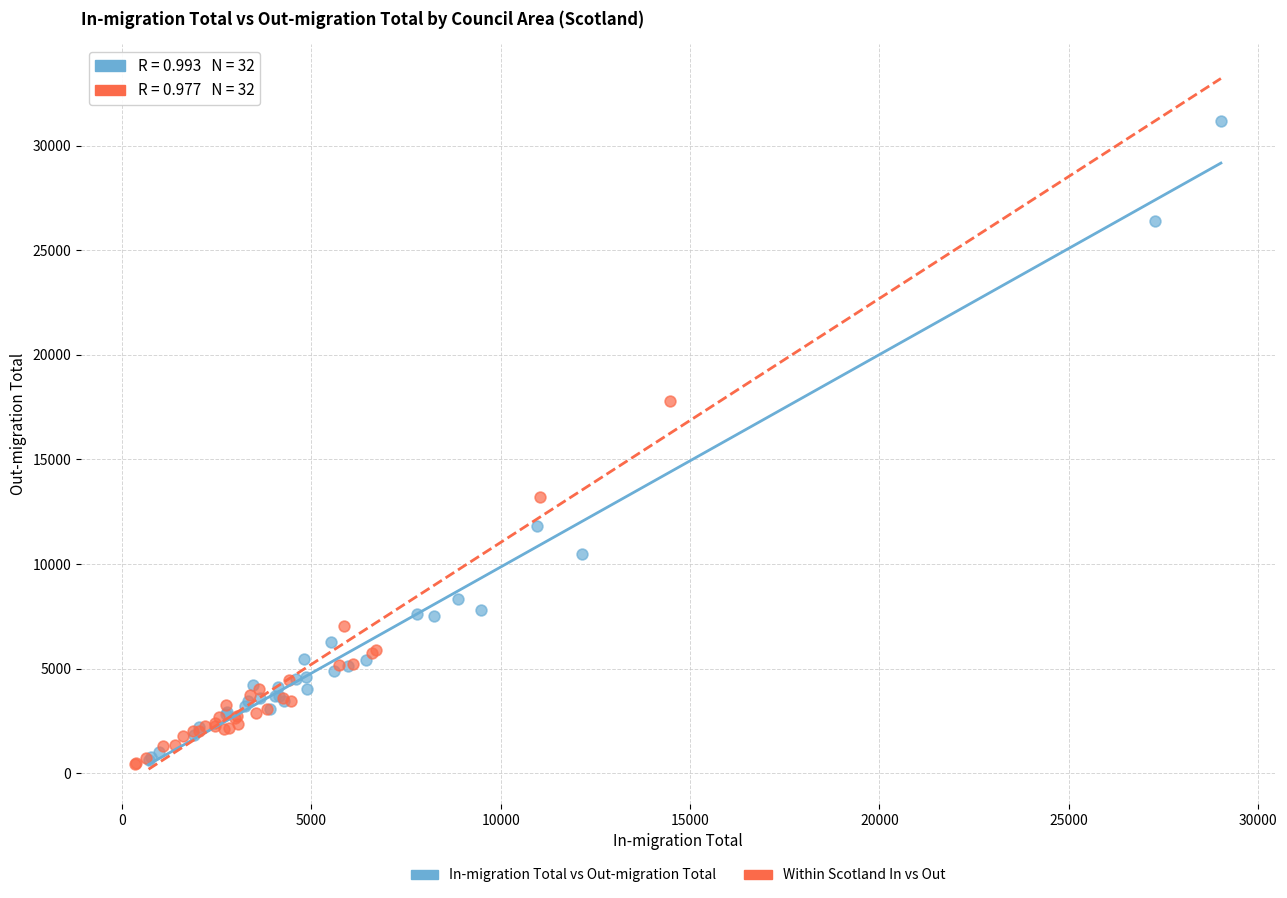

Which series contains the highest Y value?

In-migration Total vs Out-migration Total